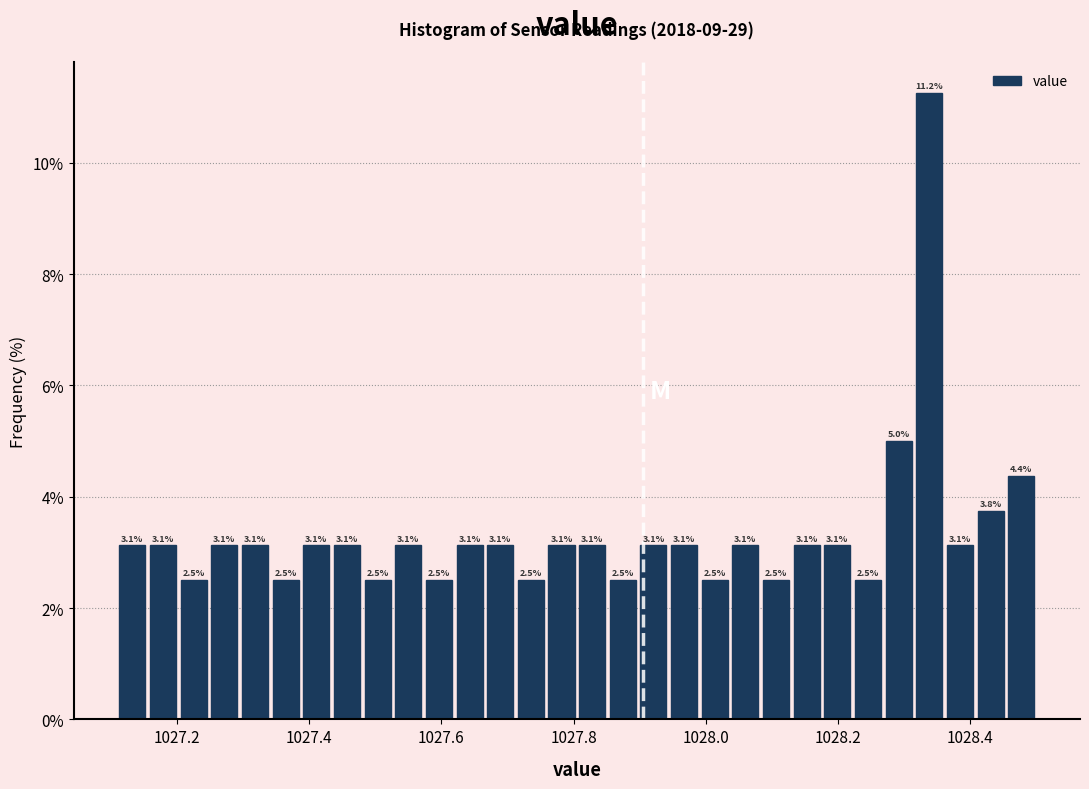

Around what value on the x-axis is the tallest bar? Give the approximate position of its centre, as read against the axis.

1028.34